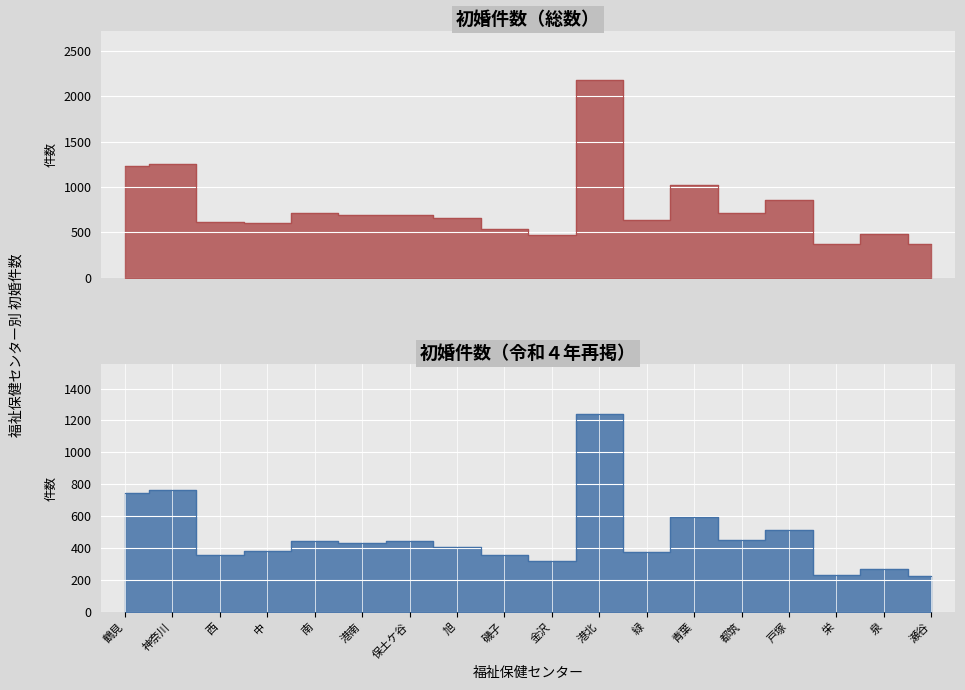

What is the difference between the 初婚件数（令和４年再掲） values at 戸塚 and 瀬谷?

292